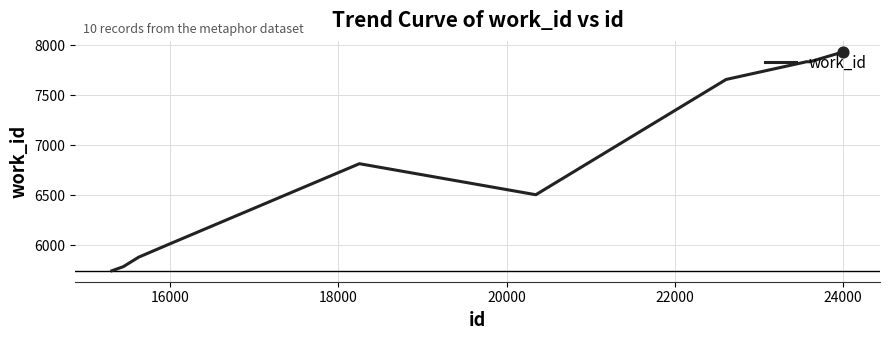

What is the difference between the maximum and minimum values?

2188